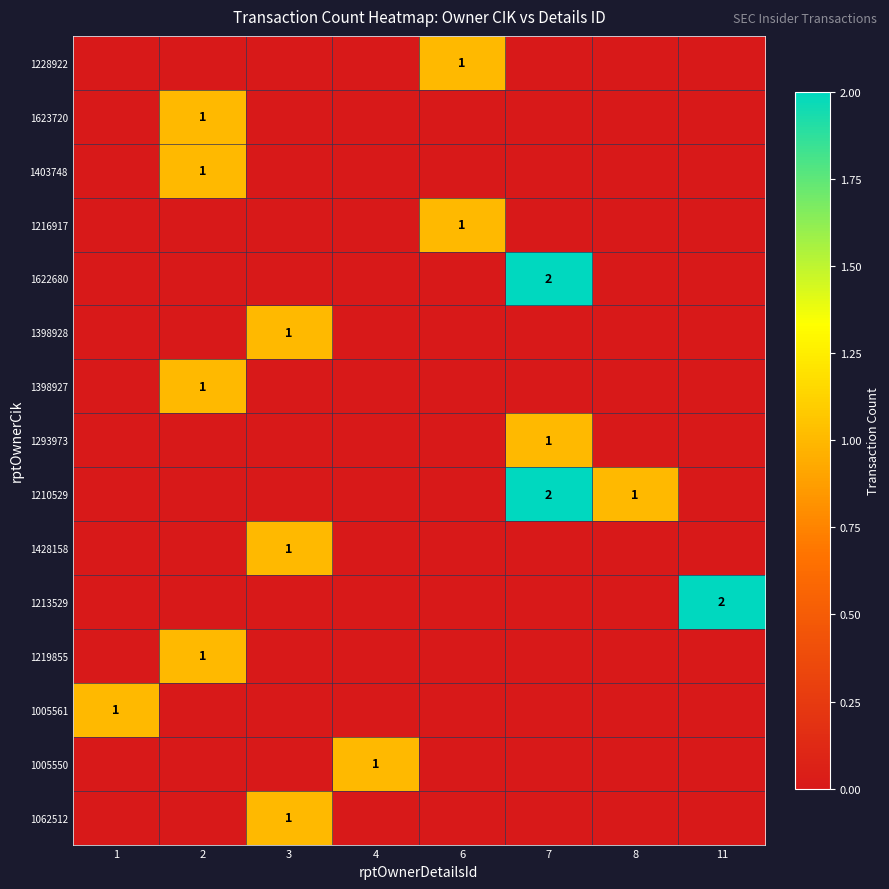

Which category has the highest value in the 1228922 series?

6